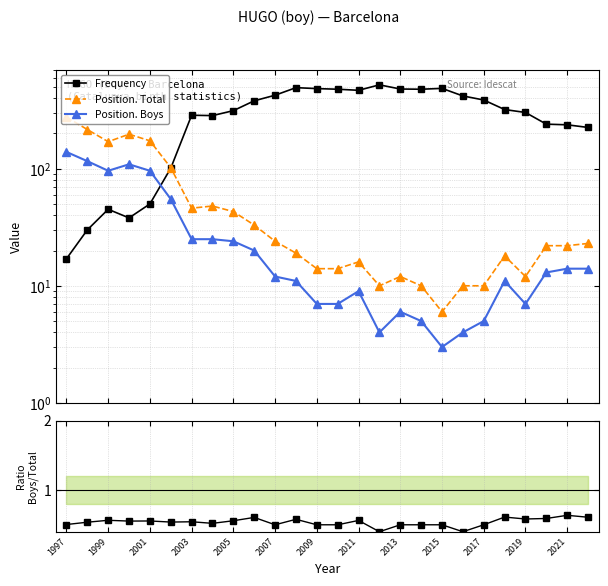

What is the difference between the maximum and minimum values in the Boys/Total ratio series?

0.2